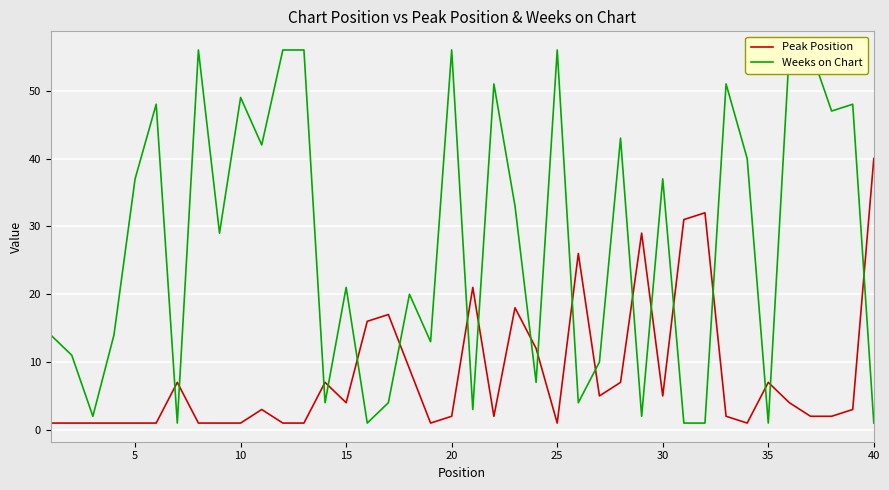

How many data points in Peak Position are less than 3?

19